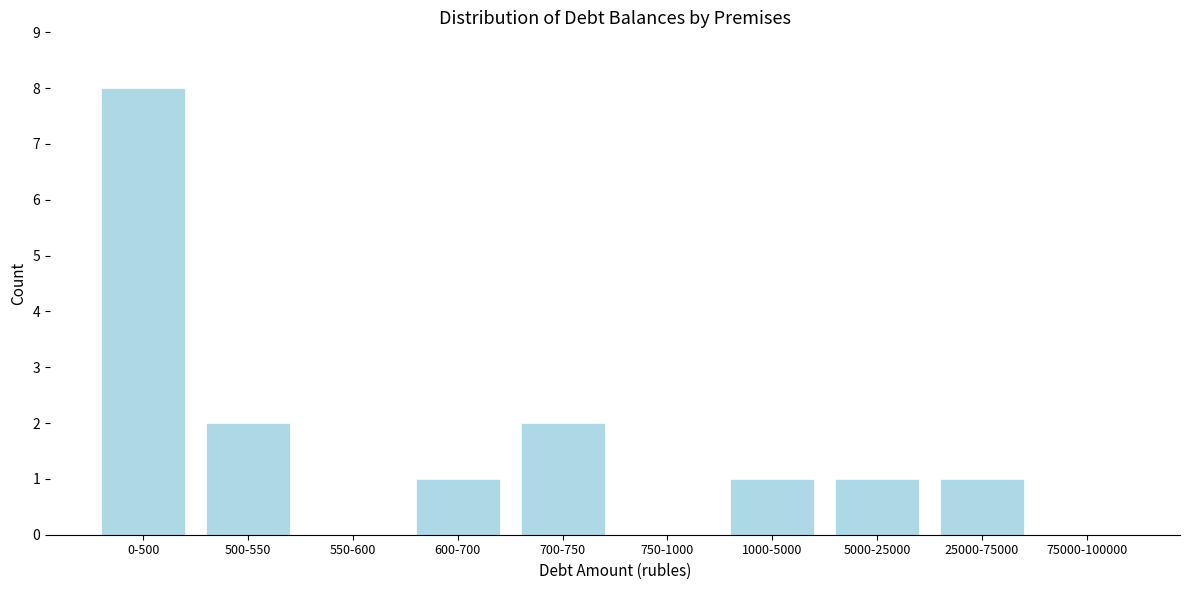

Reading left to right, what are all the values shown in this chart?

0-500=8	500-550=2	550-600=0	600-700=1	700-750=2	750-1000=0	1000-5000=1	5000-25000=1	25000-75000=1	75000-100000=0